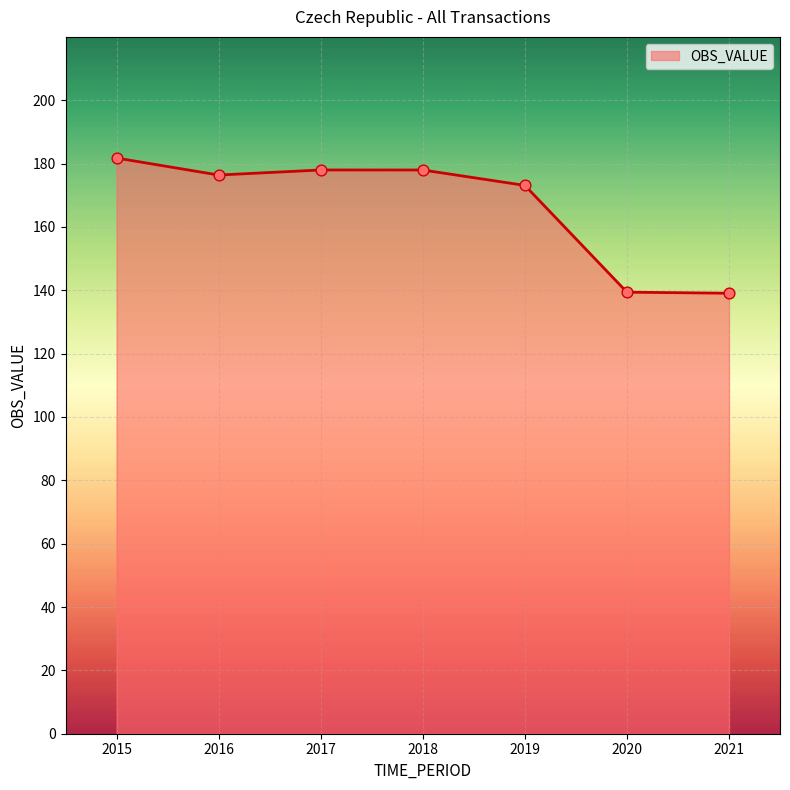

Approximately how many times larger is the value at 2021 compared to 2020?

1.0